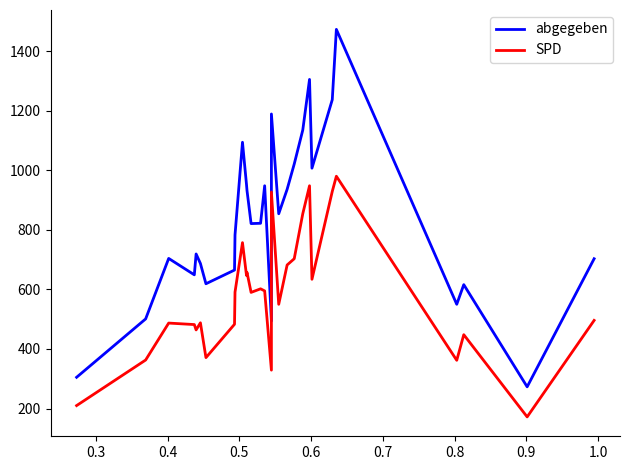

True or false: SPD has a value of 769 at 0.9.

False